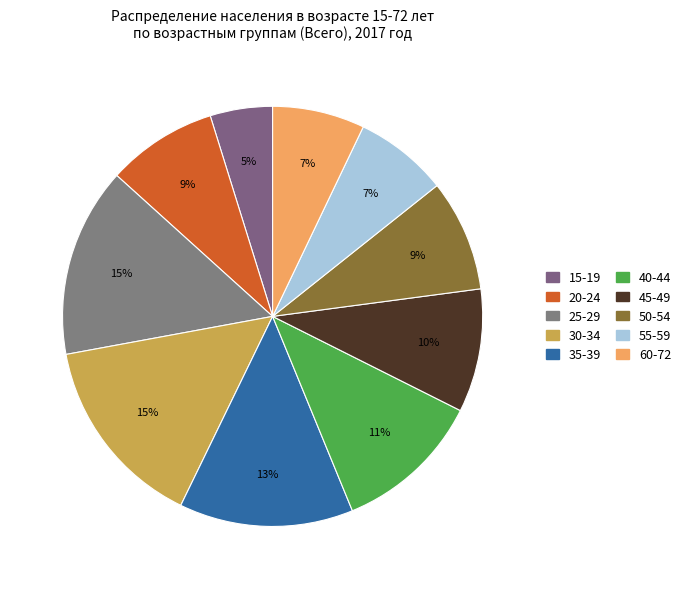

Does 60-72 represent more than half of the total?

No